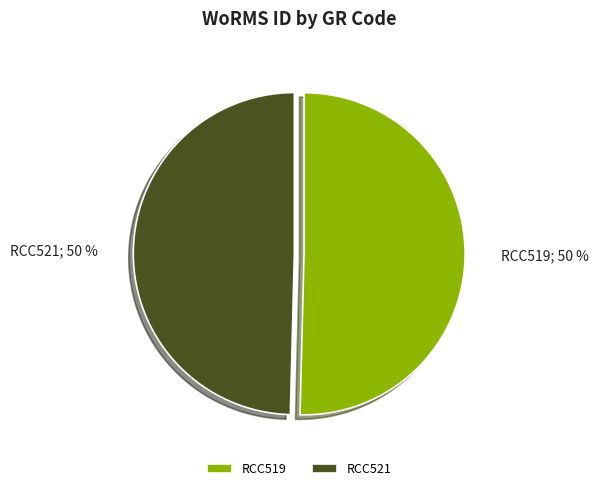

What is the ratio of the value at RCC521 to the value at RCC519?

1.0